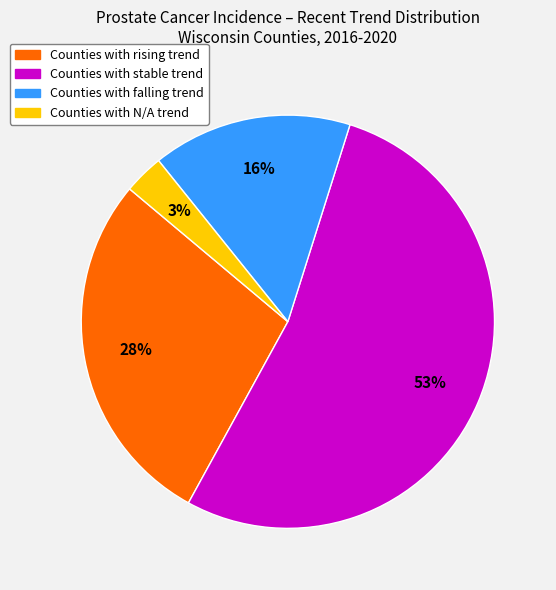

How many segments does this pie chart have?

4